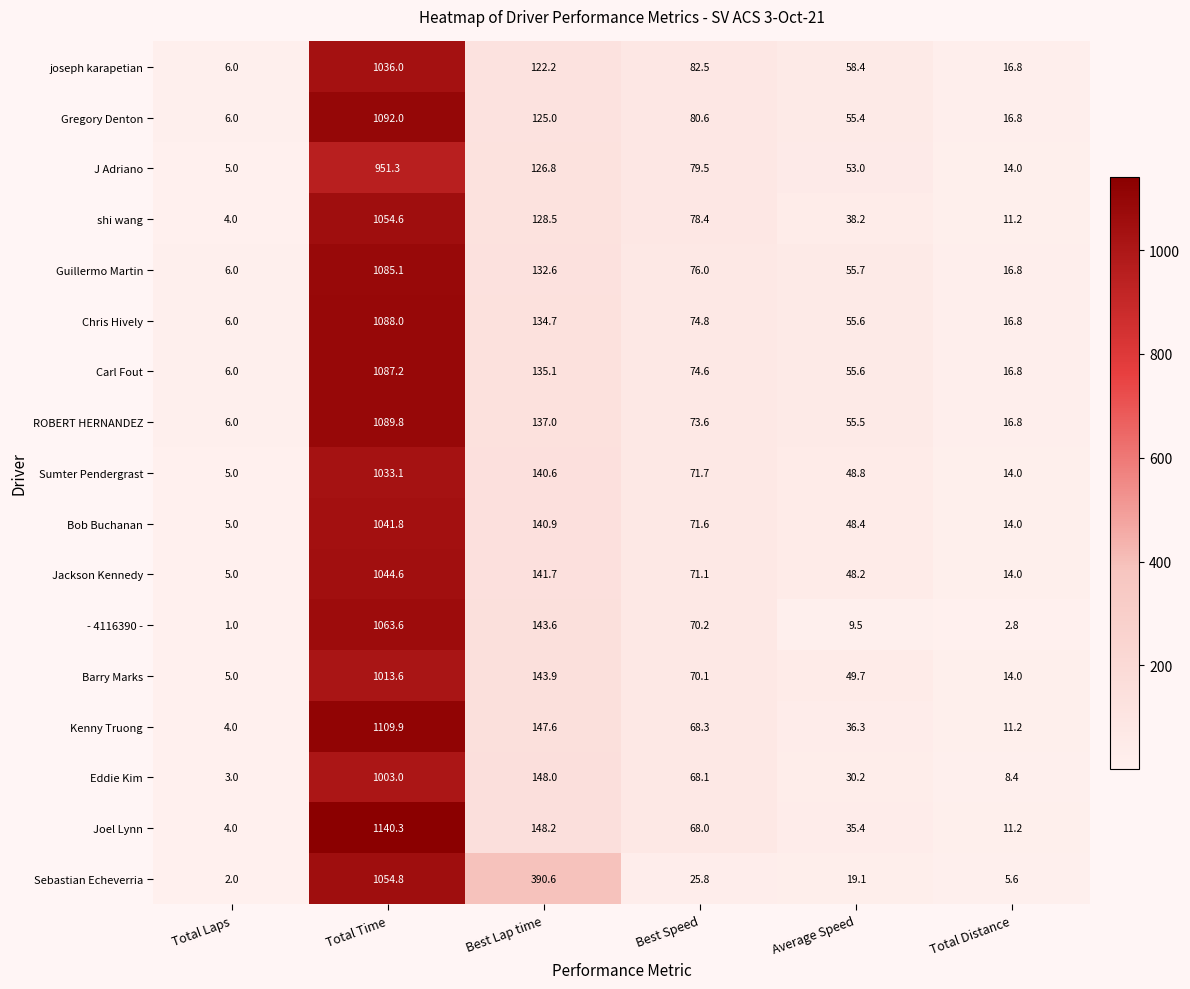

Rank the series by their maximum value, from highest to lowest.

Joel Lynn, Kenny Truong, Gregory Denton, ROBERT HERNANDEZ, Chris Hively, Carl Fout, Guillermo Martin, - 4116390 -, Sebastian Echeverria, shi wang, Jackson Kennedy, Bob Buchanan, joseph karapetian, Sumter Pendergrast, Barry Marks, Eddie Kim, J Adriano